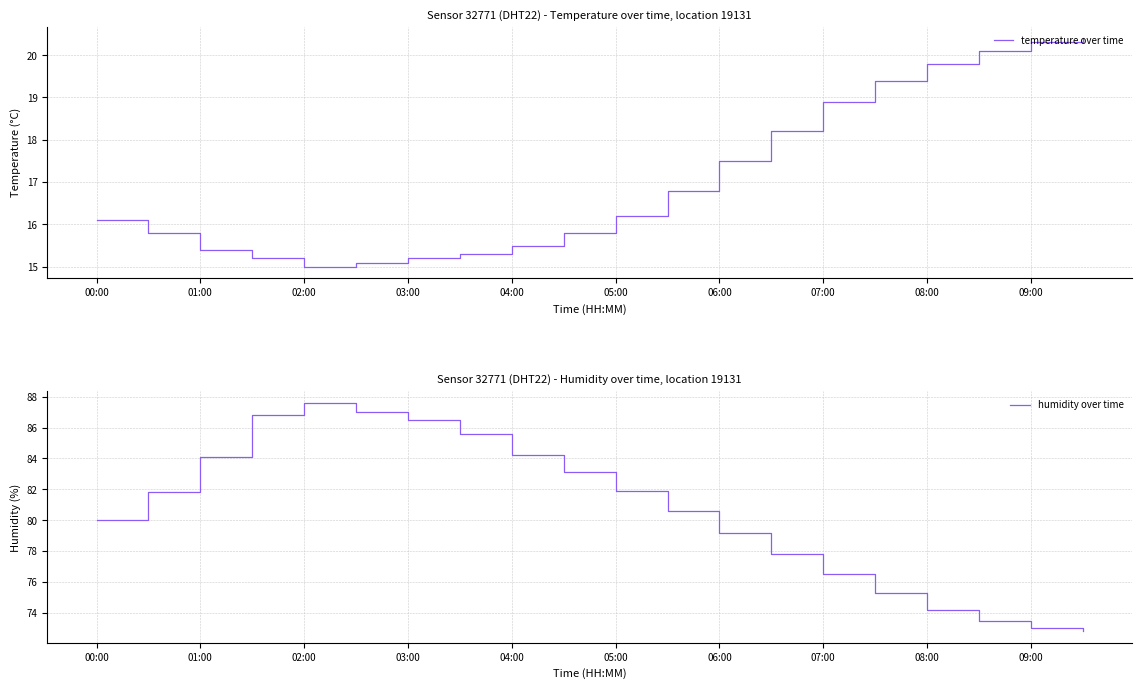

Is it true that temperature over time equals 28.7 at 09:00?

False